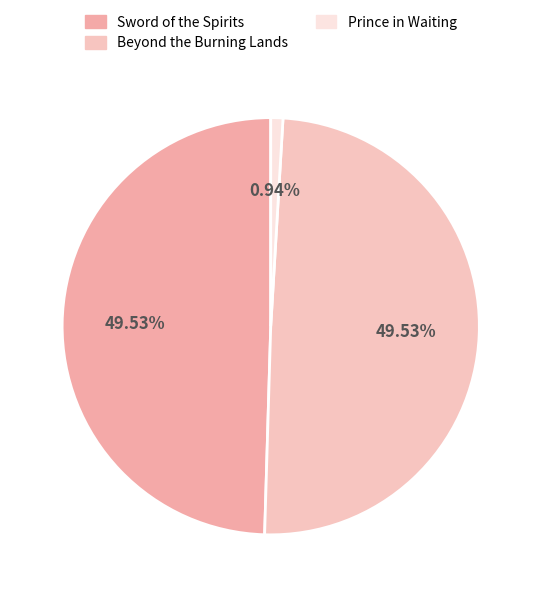

The Beyond the Burning Lands slice represents 61% of the pie. True or false?

False